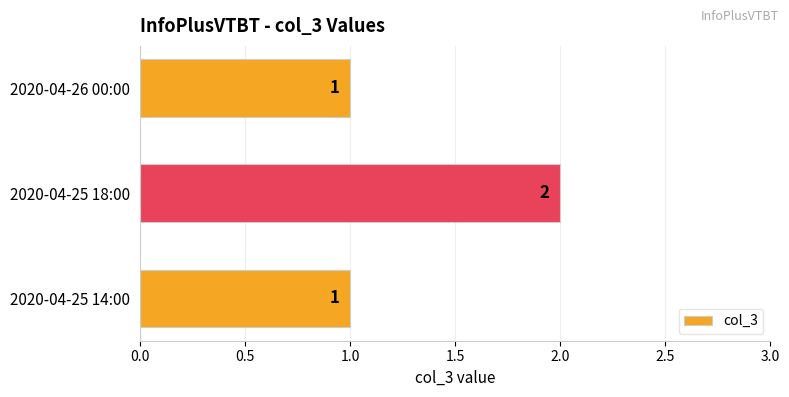

How many values are between 1 and 2?

3